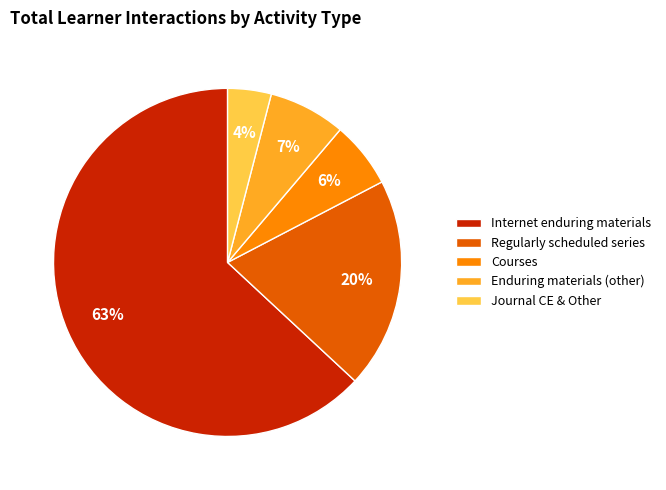

Is the sum of Courses and Internet enduring materials greater than half?

Yes